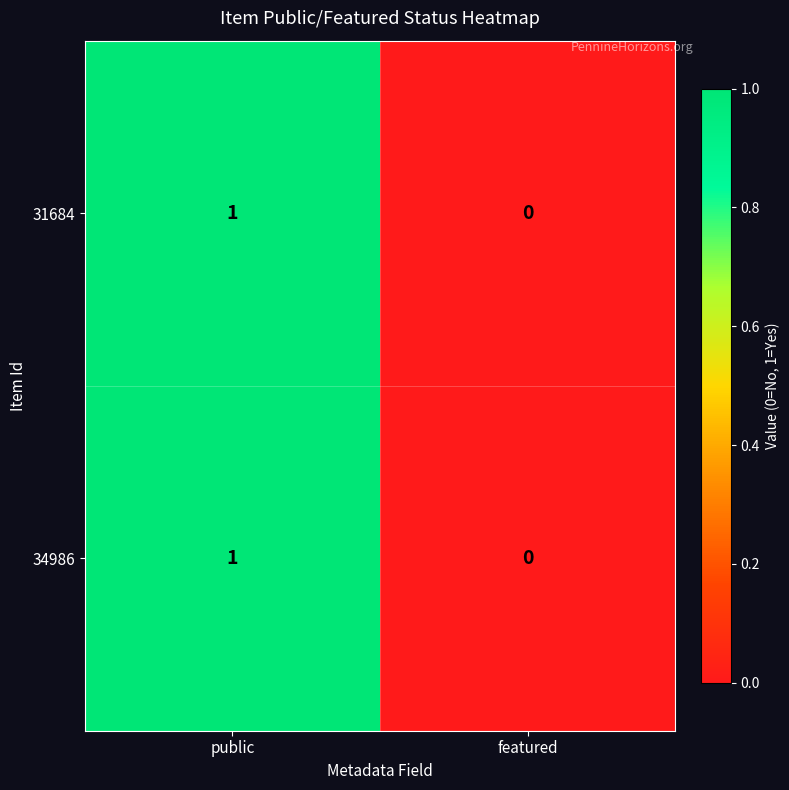

The value of 31684 at featured is 0. True or false?

True